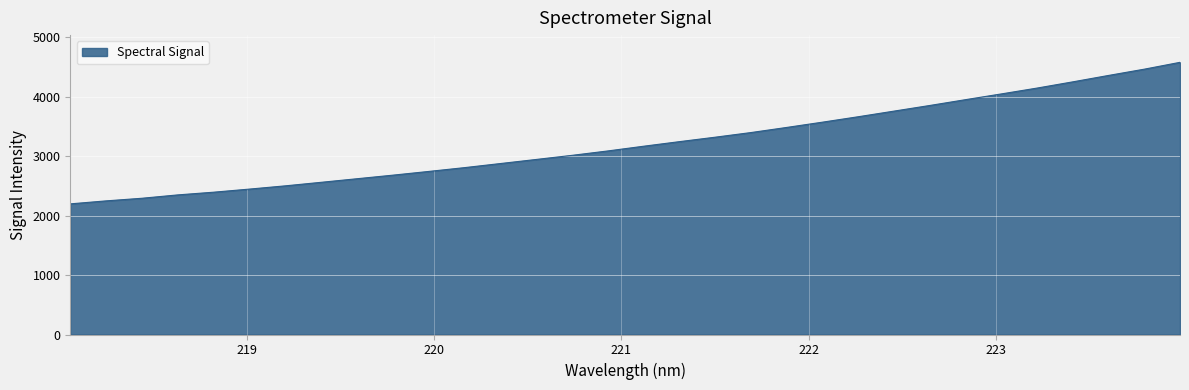

What is the greatest value displayed?

4577.1